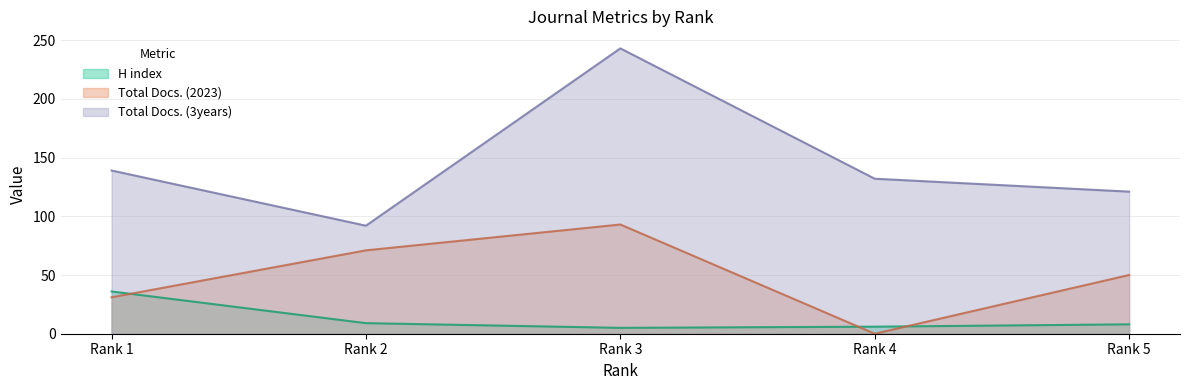

In Total Docs. (3years), how many points are lower than both neighbors (excluding endpoints)?

1